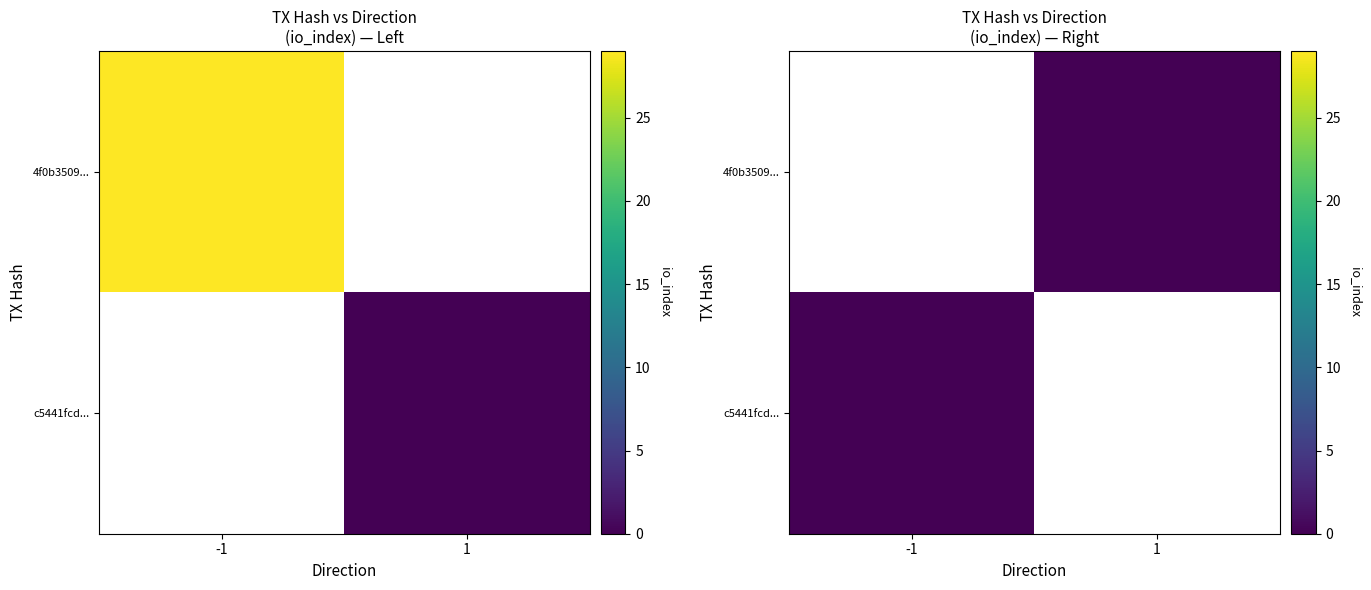

At which category does the chart reach its minimum across all series?

1